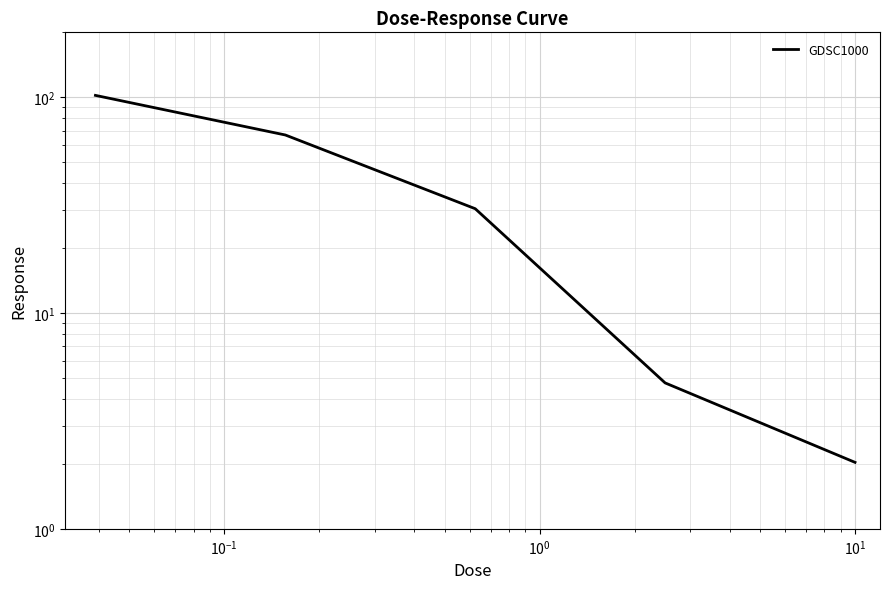

True or false: there are more than 1 points higher than both neighbors.

False